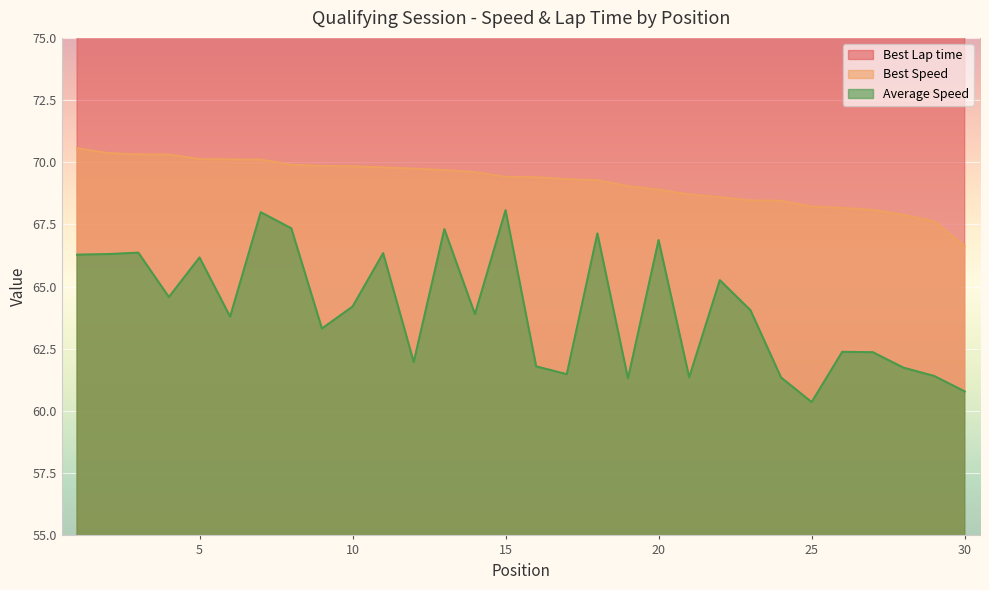

What is the minimum value for Best Speed?

66.6